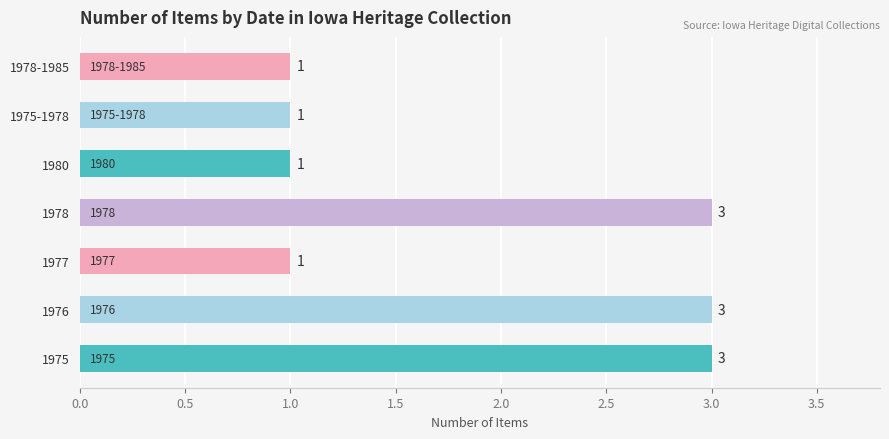

Approximately how many times larger is the value at 1976 compared to 1975-1978?

3.0